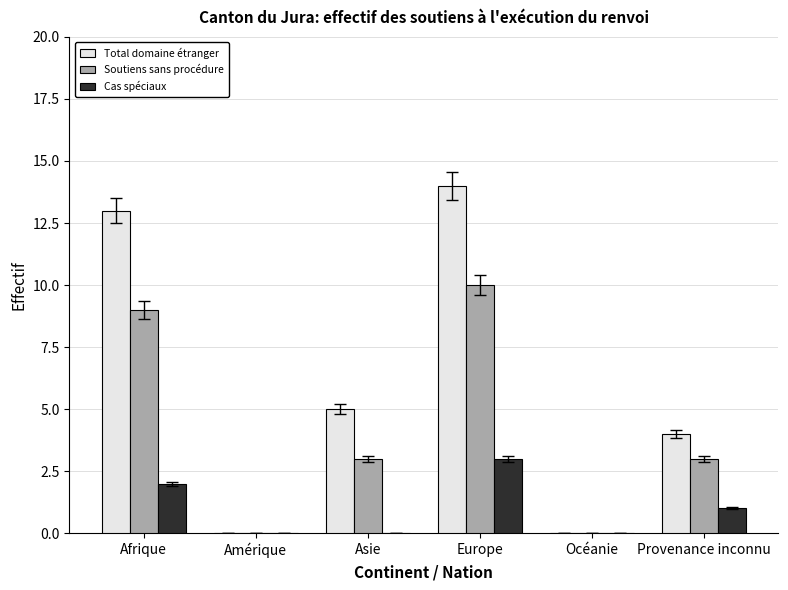

At which category is the sum across all series the highest?

Europe